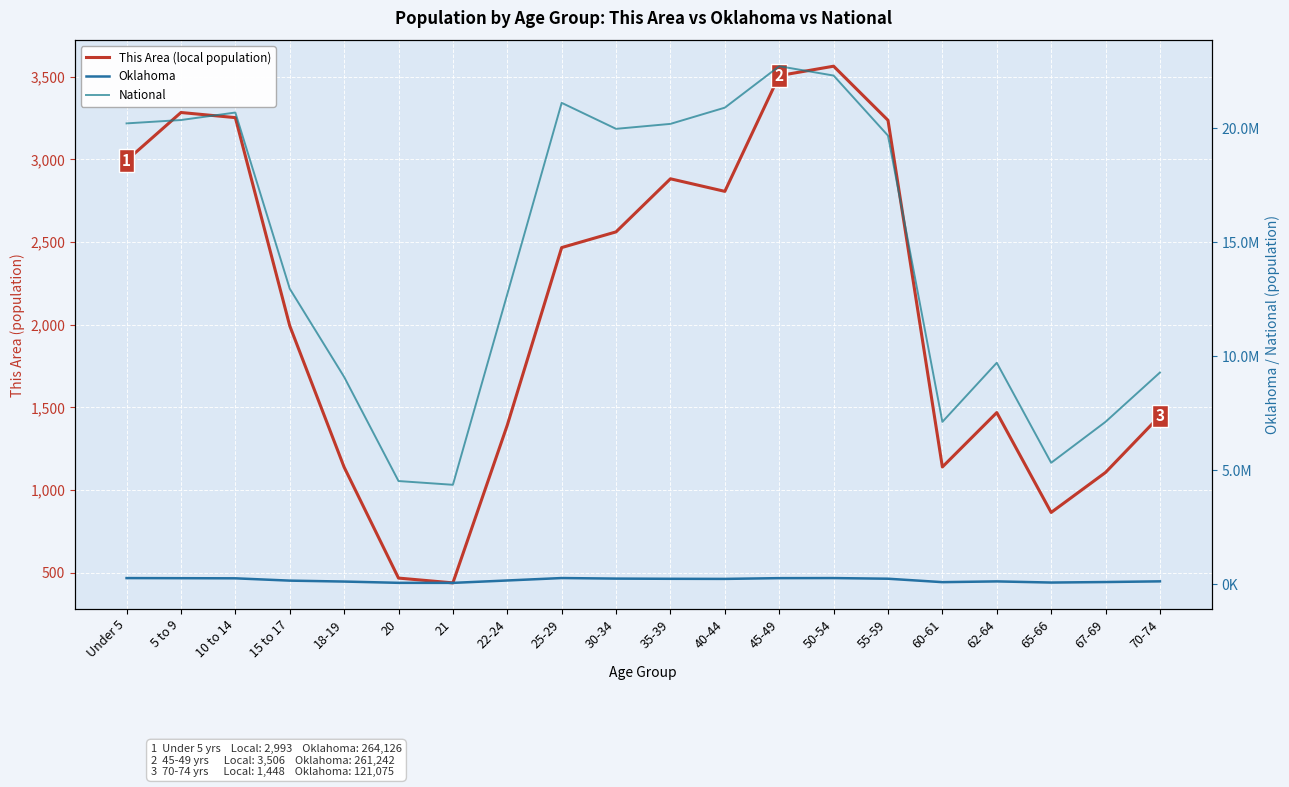

How many values in the This Area (local population) series are below 2466?

10